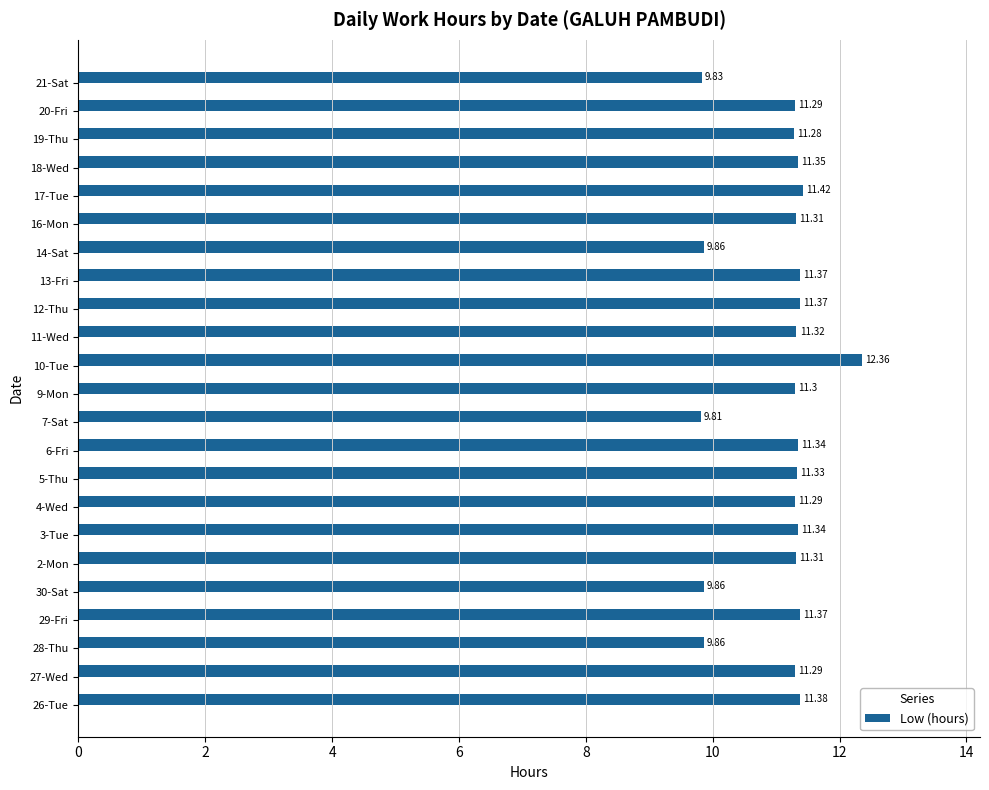

What is the sum of all values?

254.2